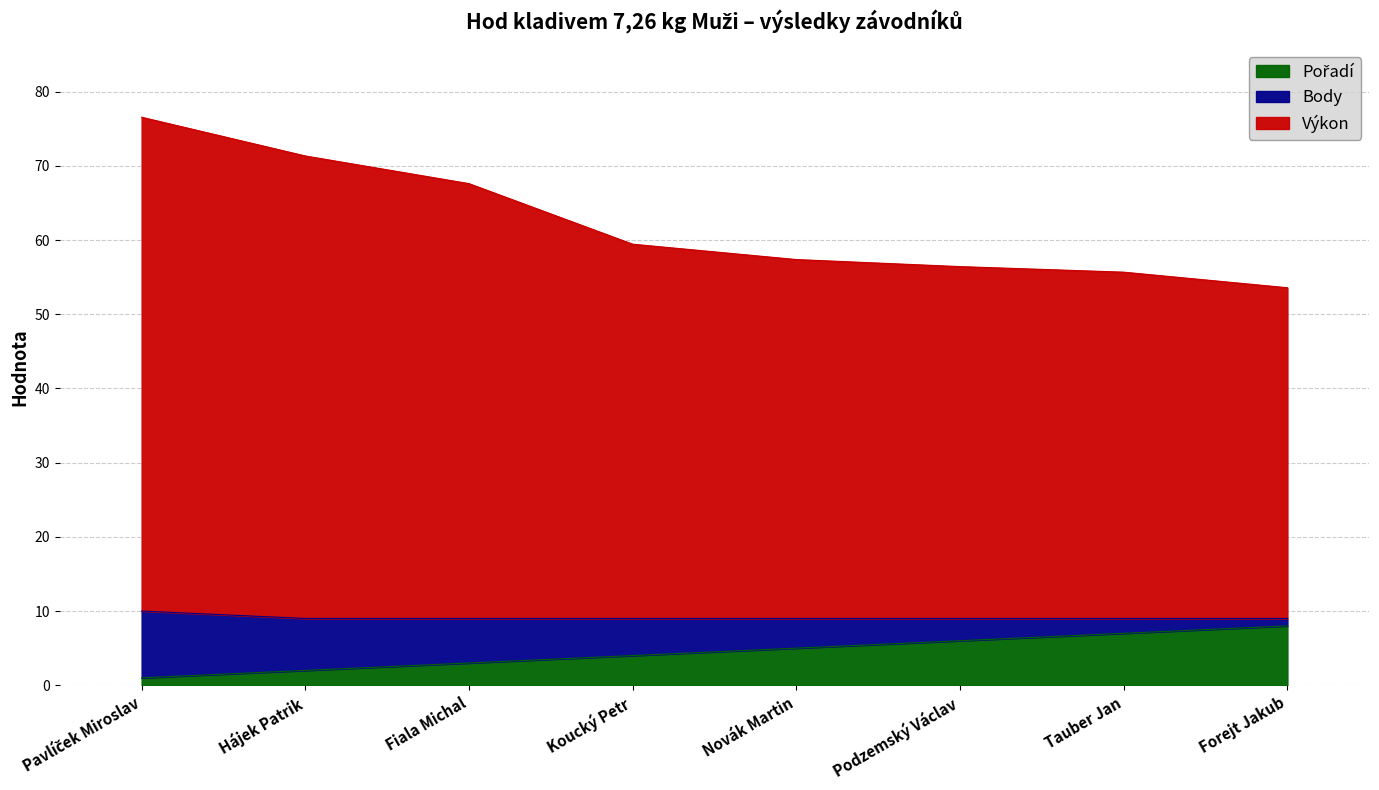

How many Body values are between 3 and 7?

5